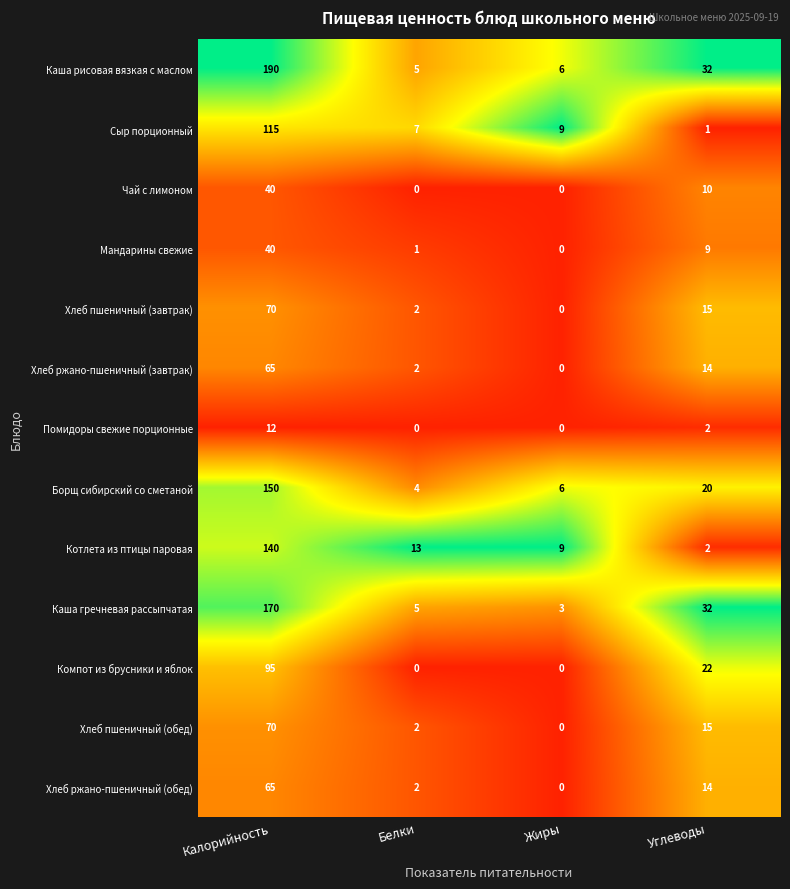

Which series has the widest spread of values?

Каша рисовая вязкая с маслом